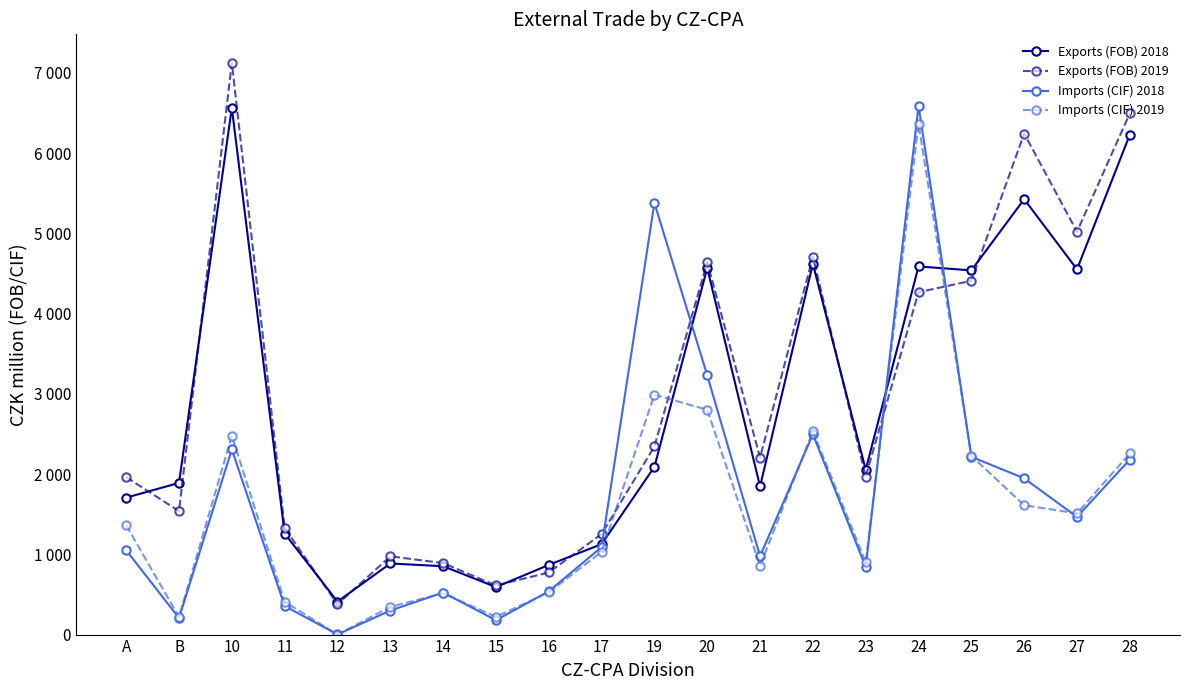

What is the difference between the Exports (FOB) 2019 values at B and 17?

287